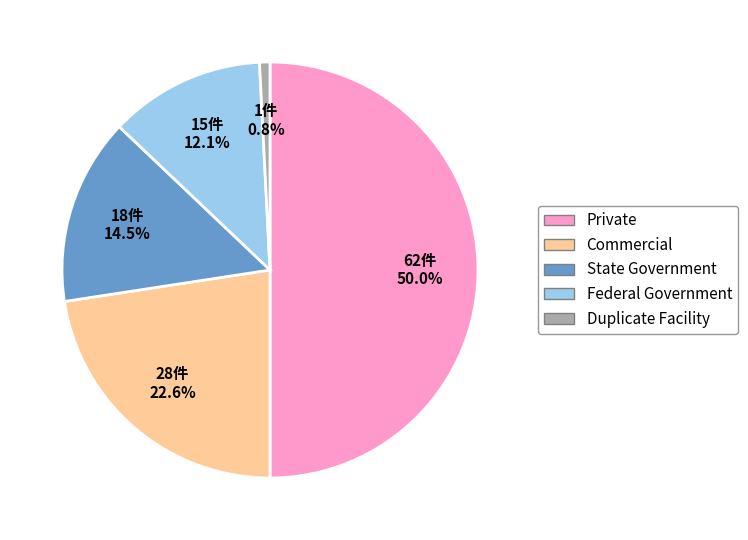

How many slices are in this pie chart?

5